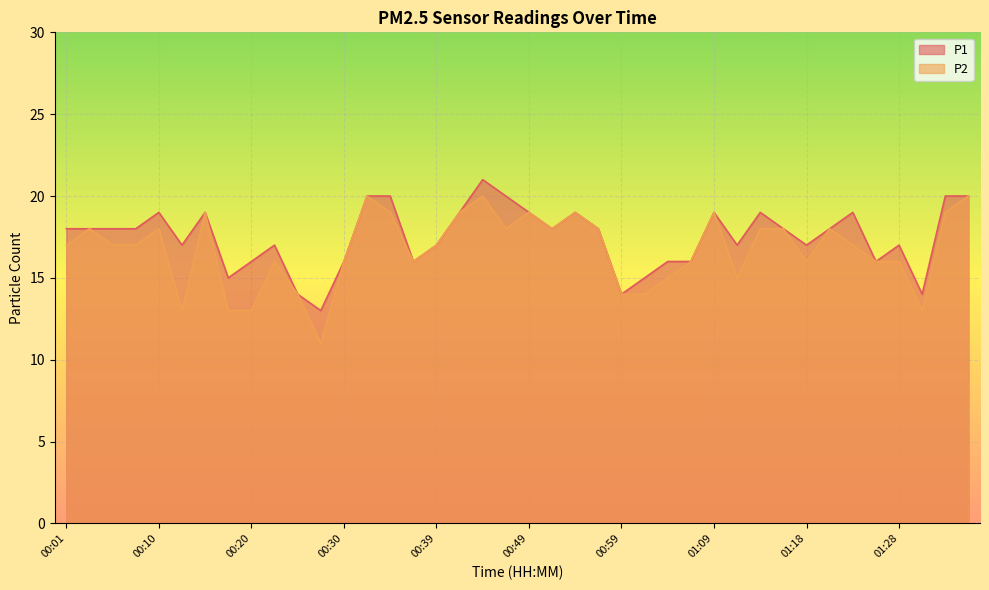

What is the label of the 14th point from the left?

00:32